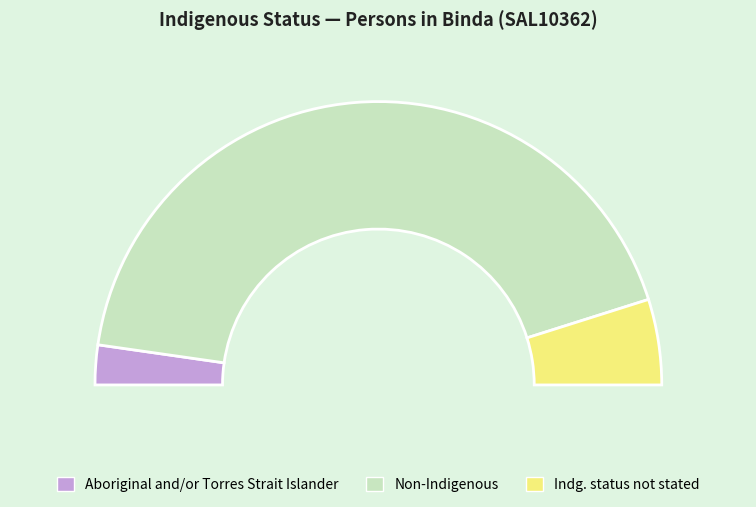

Do Indigenous status not stated and Non-Indigenous together represent more than half of the pie?

Yes